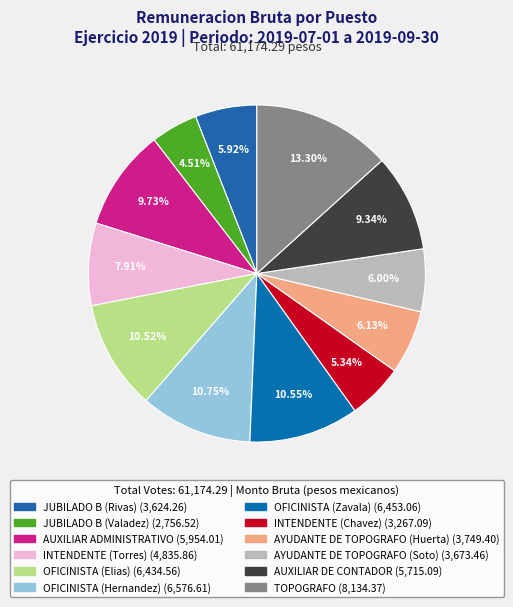

Approximately how many times larger is the value at INTENDENTE (Torres) compared to OFICINISTA (Hernandez)?

0.7